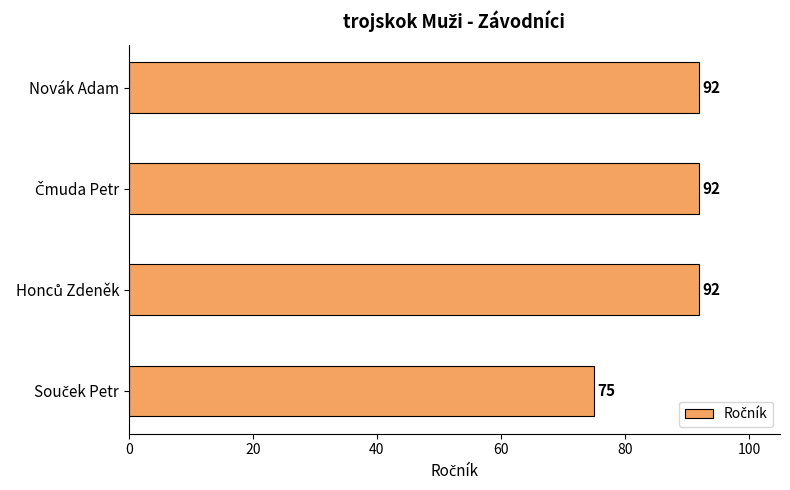

What is the smallest value displayed?

75